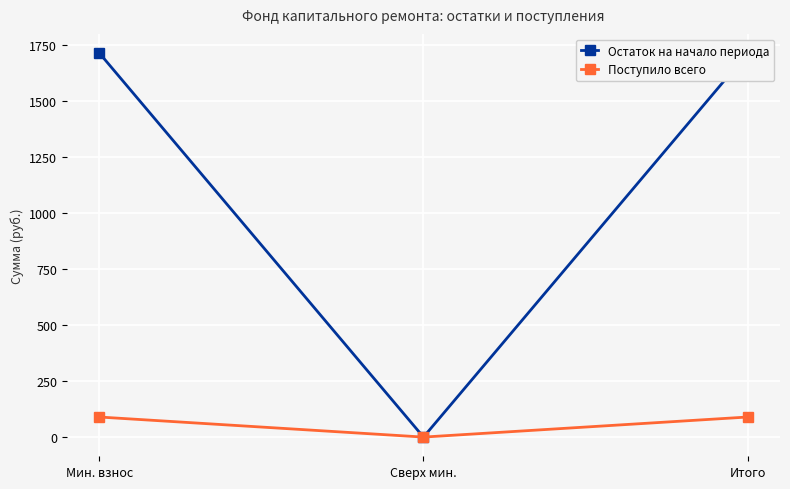

At which category does the chart reach its minimum across all series?

Сверх мин.